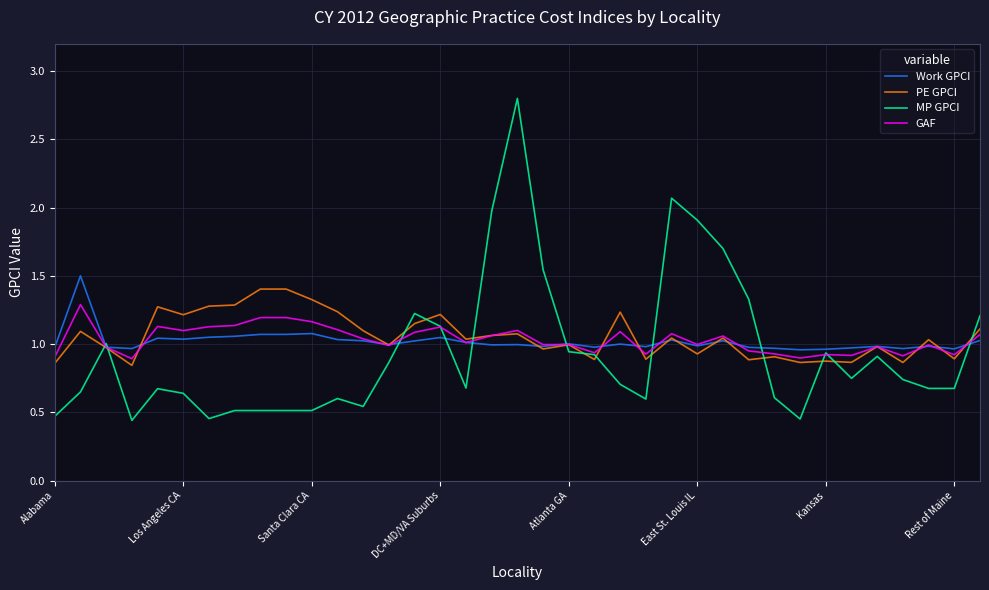

Which series has the largest range (max minus min)?

MP GPCI